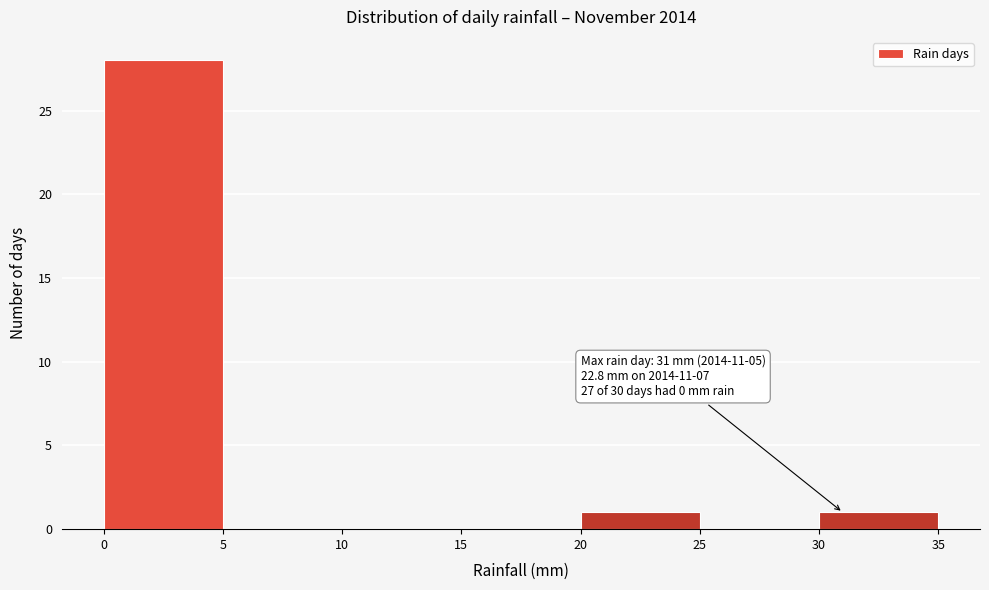

Which range on the x-axis has the tallest bar?

0 to 5